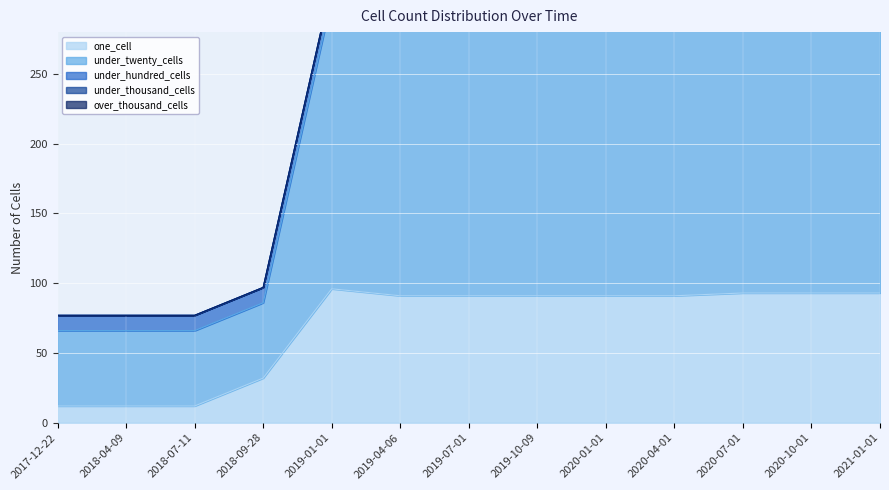

Which label corresponds to the smallest value in the chart?

2017-12-22